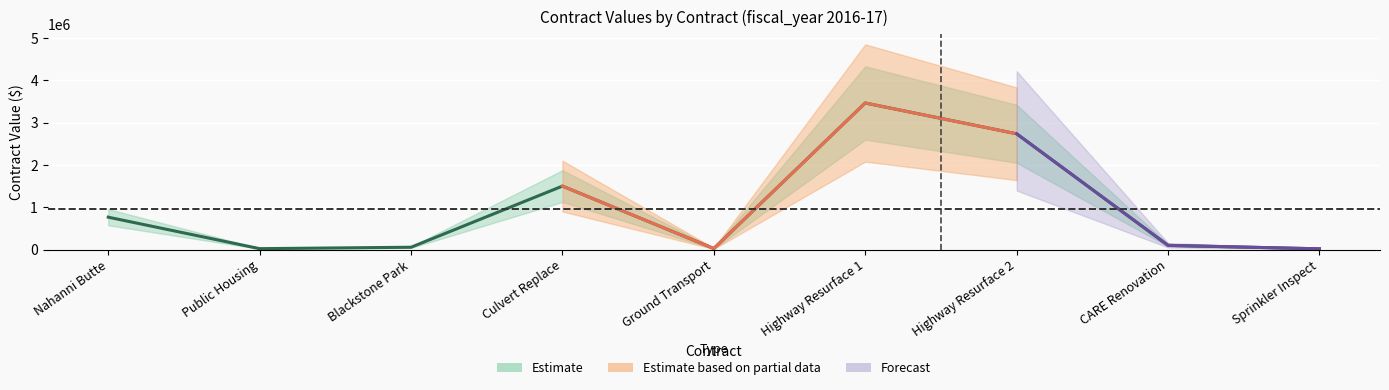

What is the total value across all series at 4?

51780.7